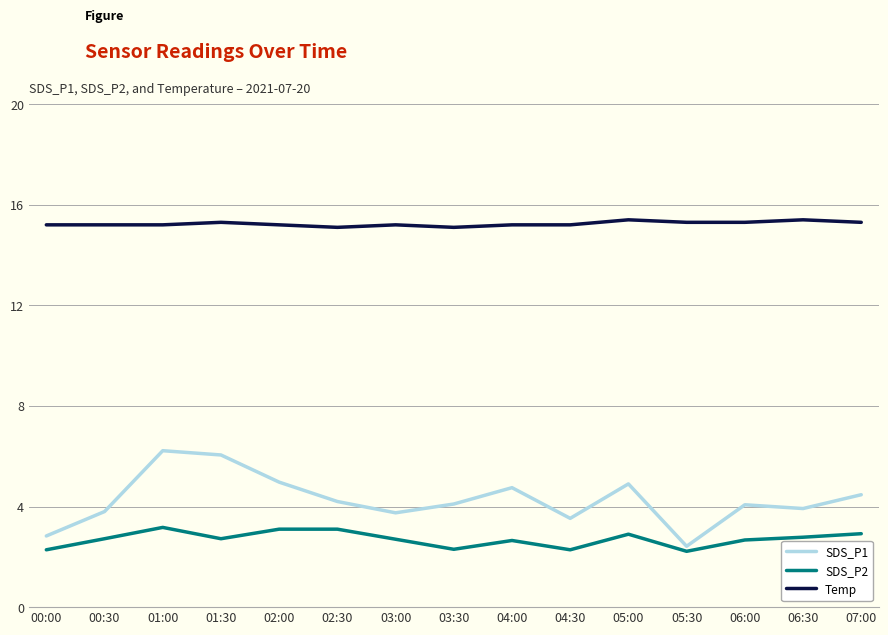

Which series has the largest total across all categories?

Temp